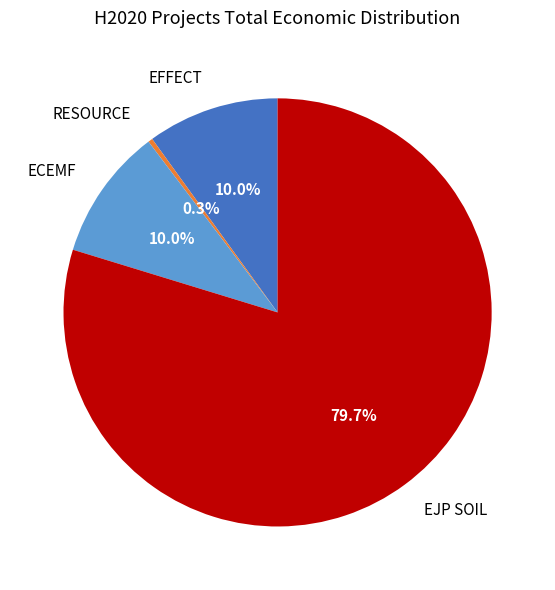

To the nearest percent, what portion does EJP SOIL represent?

80%